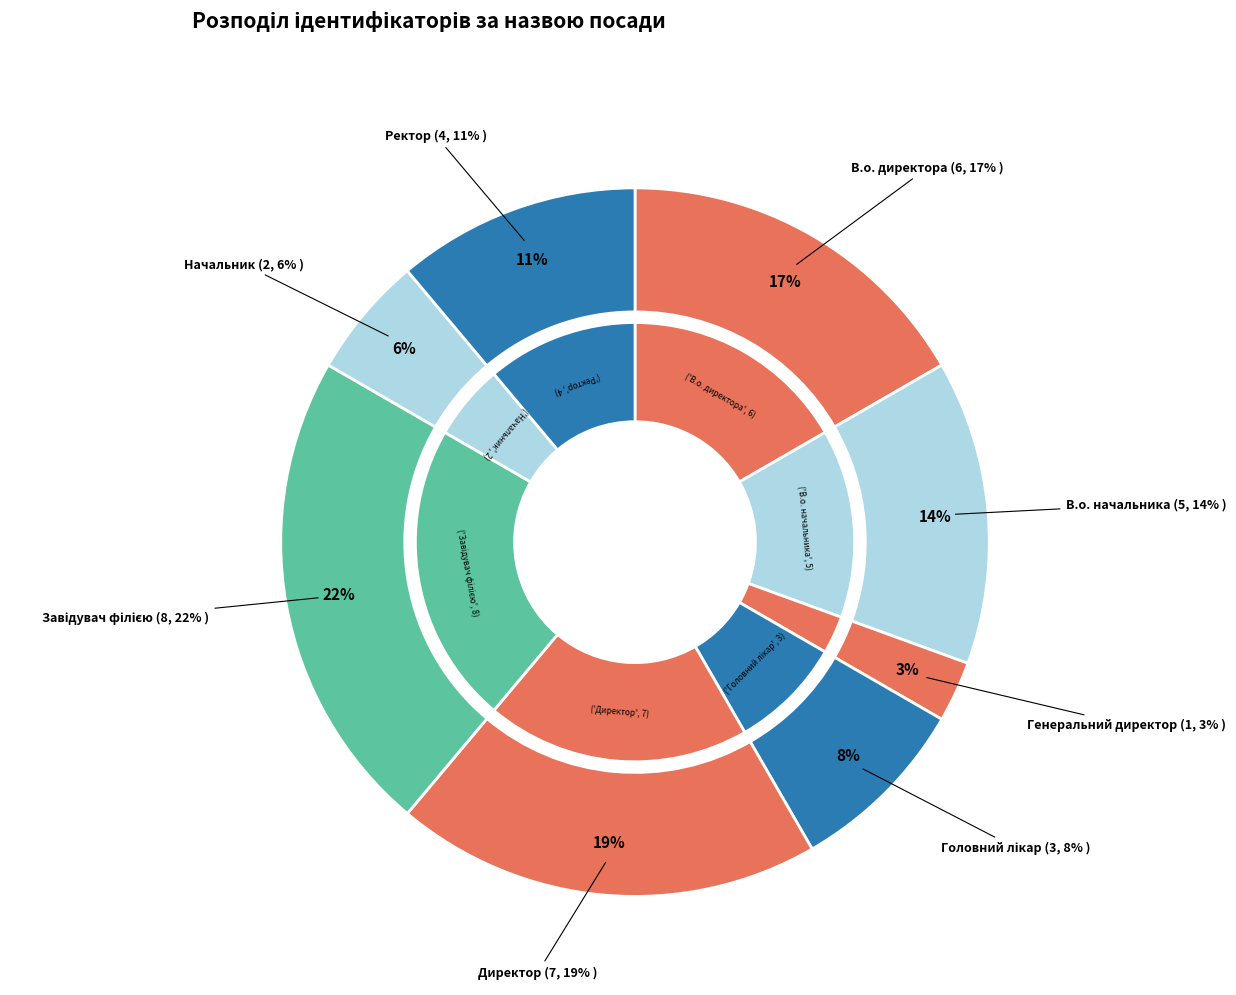

Rank the categories by value from highest to lowest.

Завідувач філією, Директор, В.о. директора, В.о. начальника, Ректор, Головний лікар, Начальник, Генеральний директор